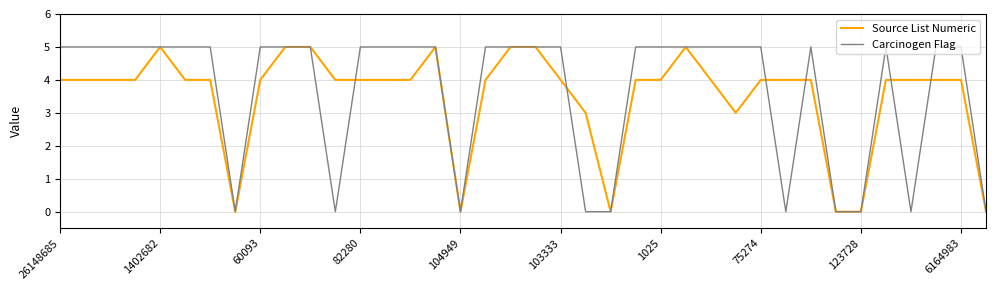

What is the maximum value shown in the chart?

5